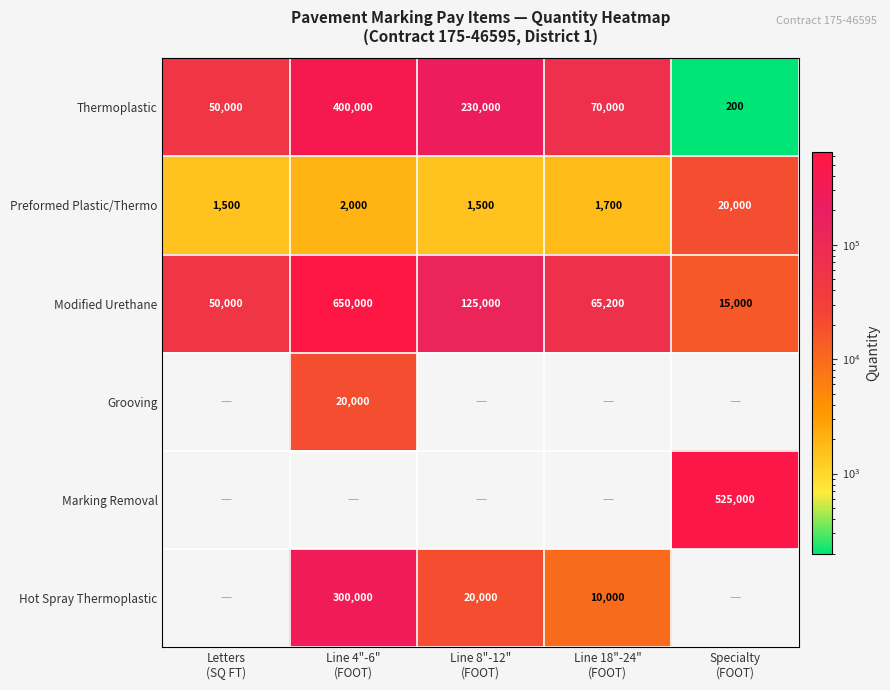

What is the highest value of the Modified Urethane series?

650000